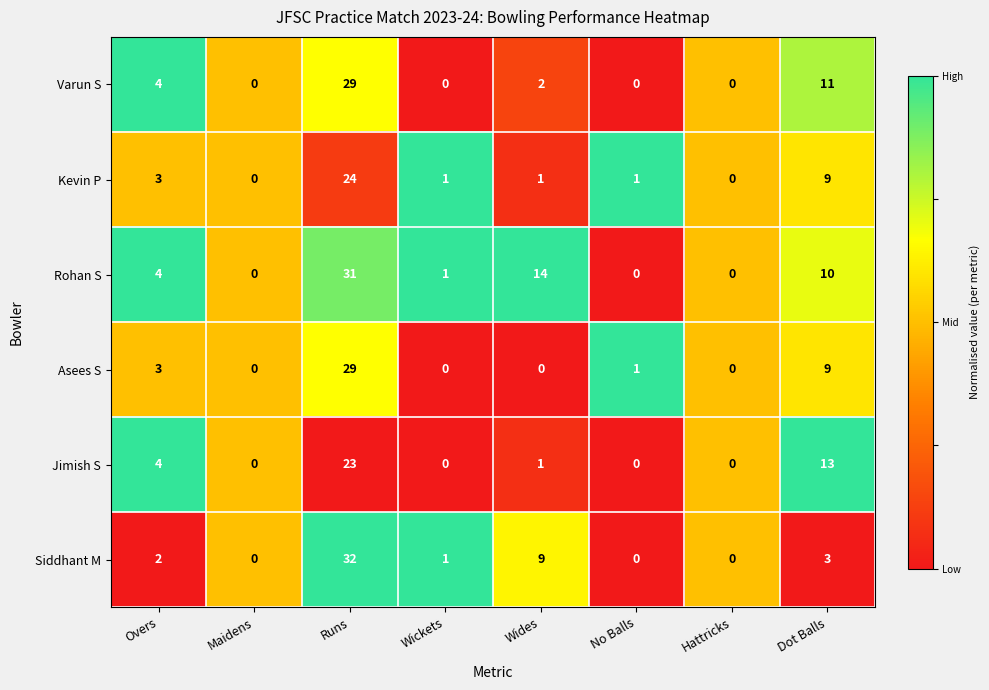

Which series changed the most between Overs and Runs?

Siddhant M